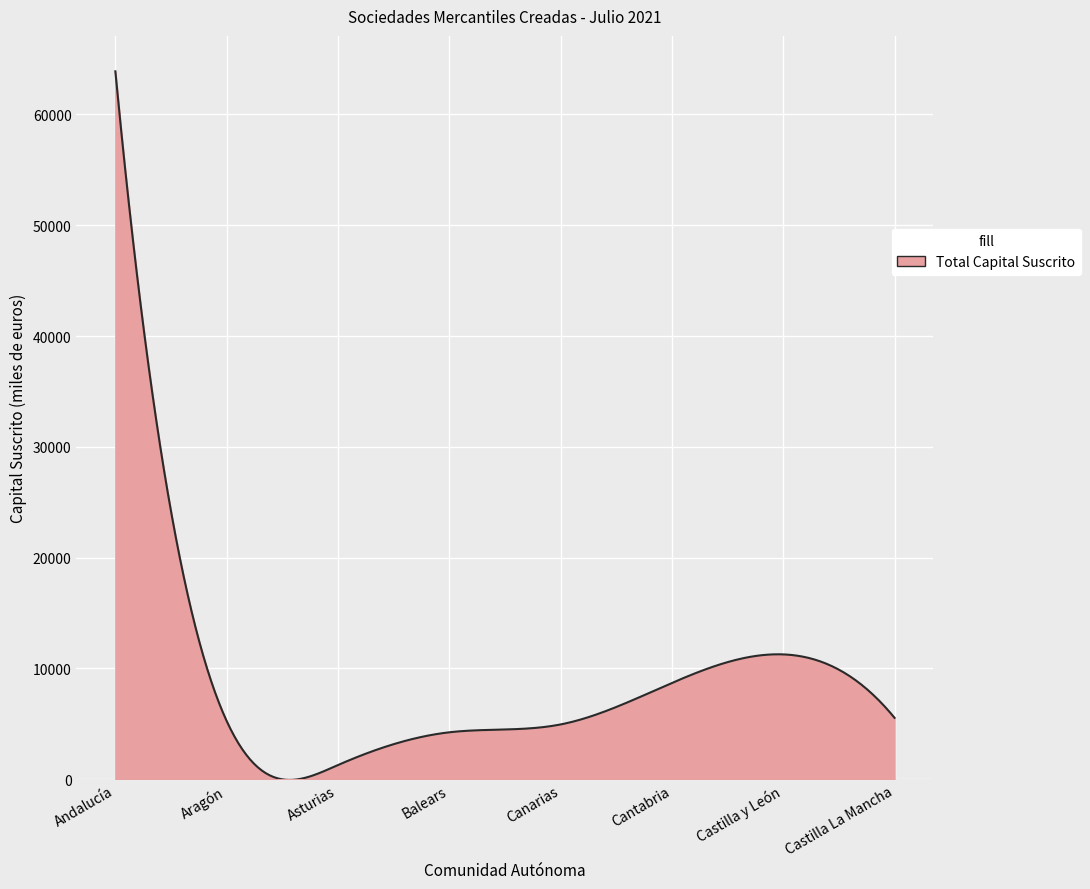

What is the difference between the maximum and minimum values?

63948.4